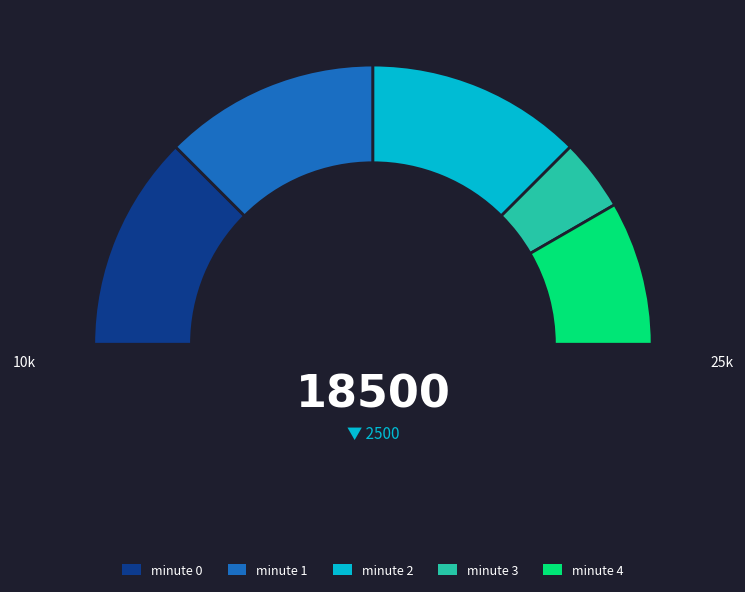

What is the change in value from minute 0 to minute 4?

-10